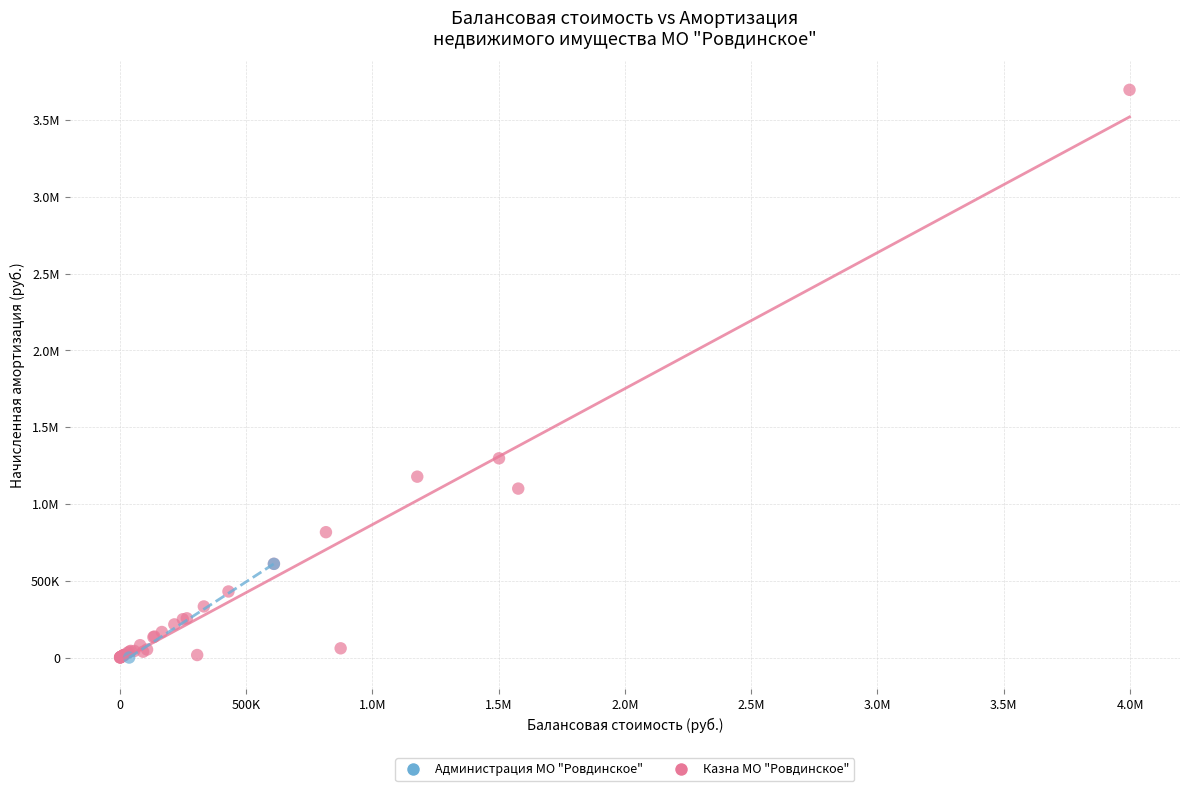

What are all the series names shown in the legend?

Администрация МО "Ровдинское", Казна МО "Ровдинское"